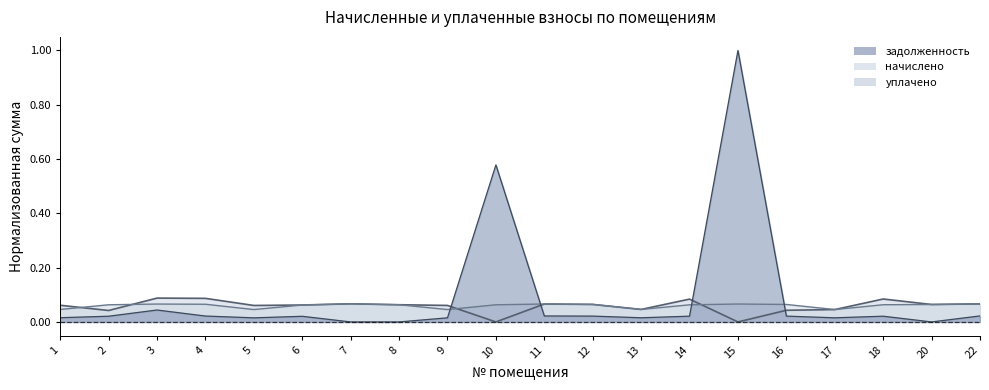

In начислено, how many points are lower than both neighbors (excluding endpoints)?

4